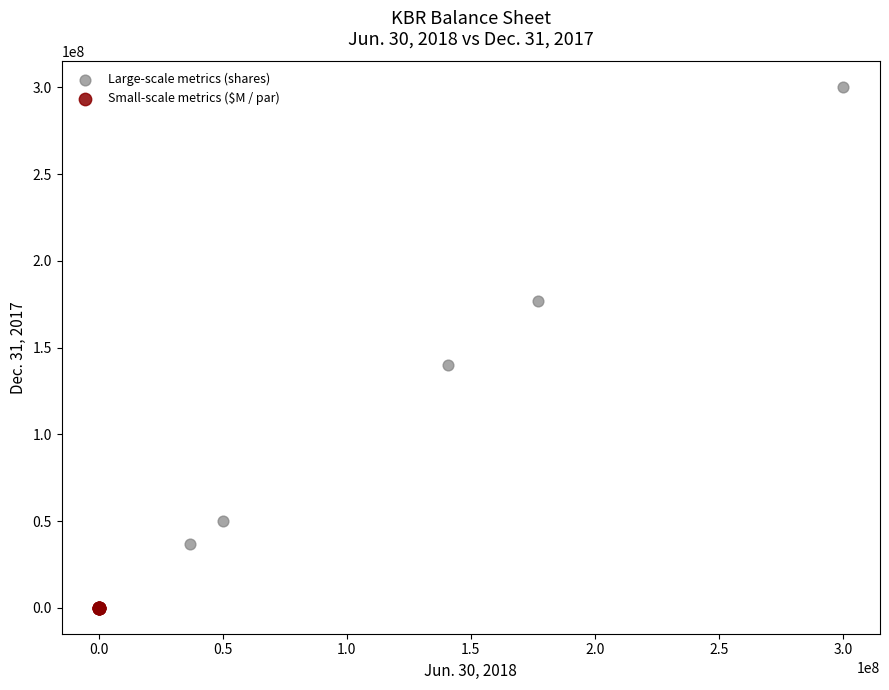

What are all the series names shown in the legend?

Large-scale metrics (shares), Small-scale metrics ($M / par)